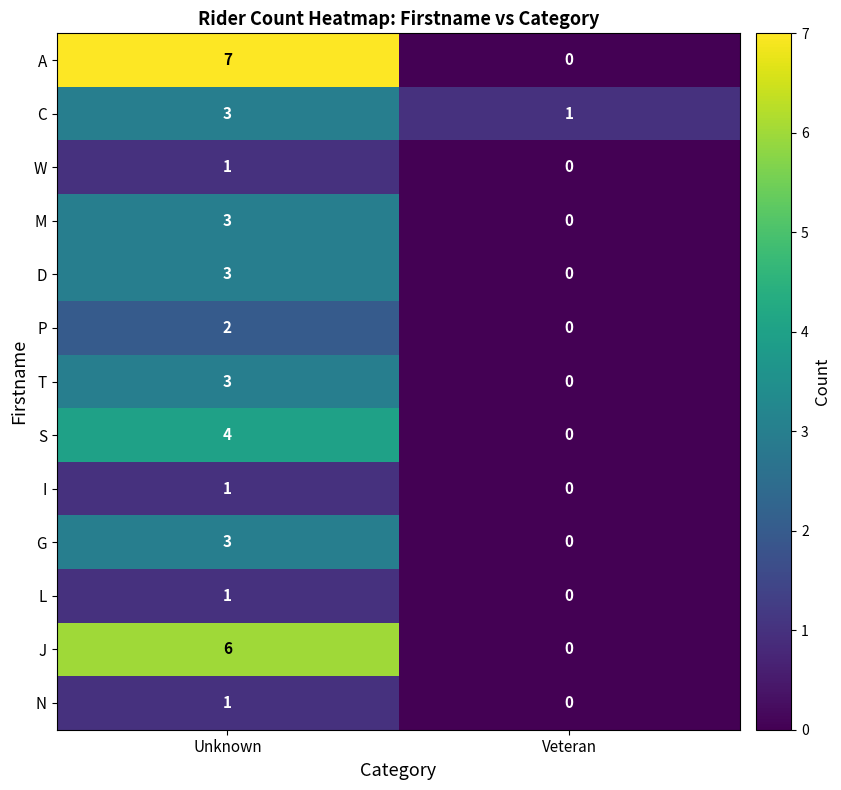

What is the sum of all A values?

7